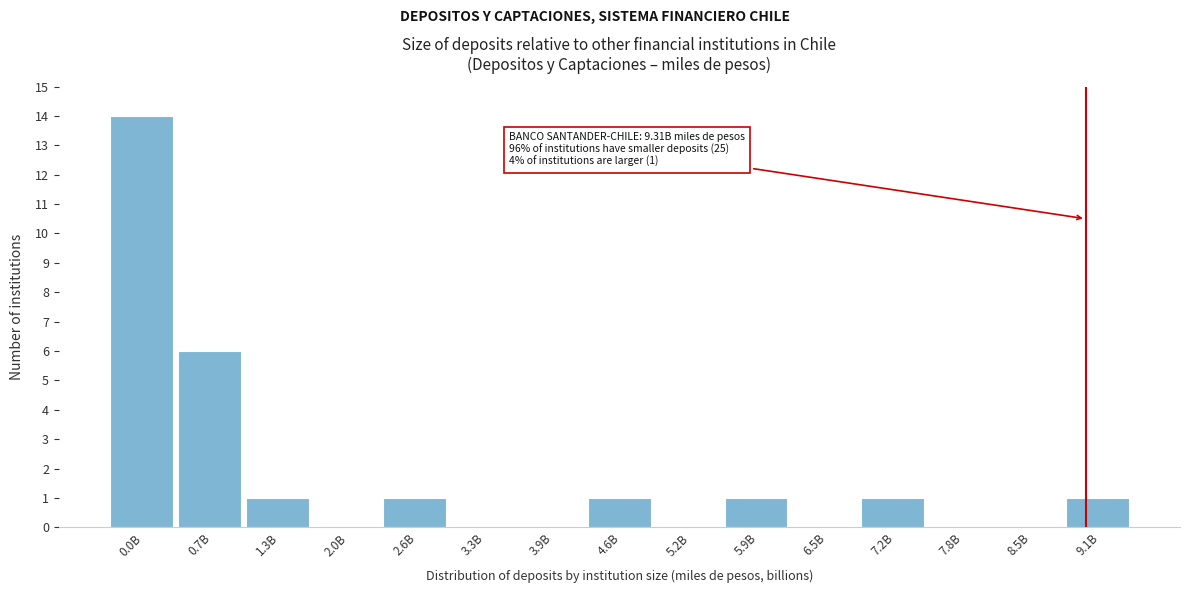

Reading left to right, transcribe all the data shown in this chart.

0.0B=14	0.7B=6	1.3B=1	2.0B=0	2.6B=1	3.3B=0	3.9B=0	4.6B=1	5.2B=0	5.9B=1	6.5B=0	7.2B=1	7.8B=0	8.5B=0	9.1B=1